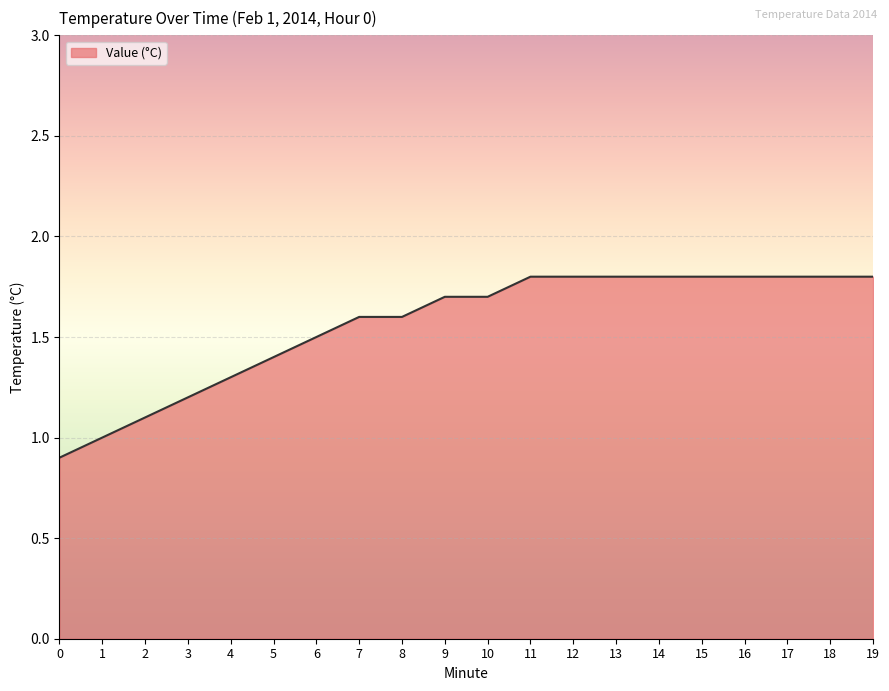

What is the average value?

1.6